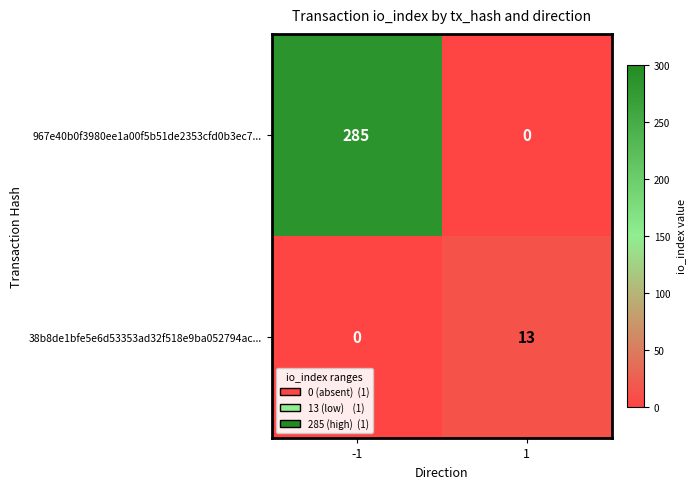

Which series changed the most between -1 and 1?

967e40b0f3980ee1a00f5b51de2353cfd0b3ec7...